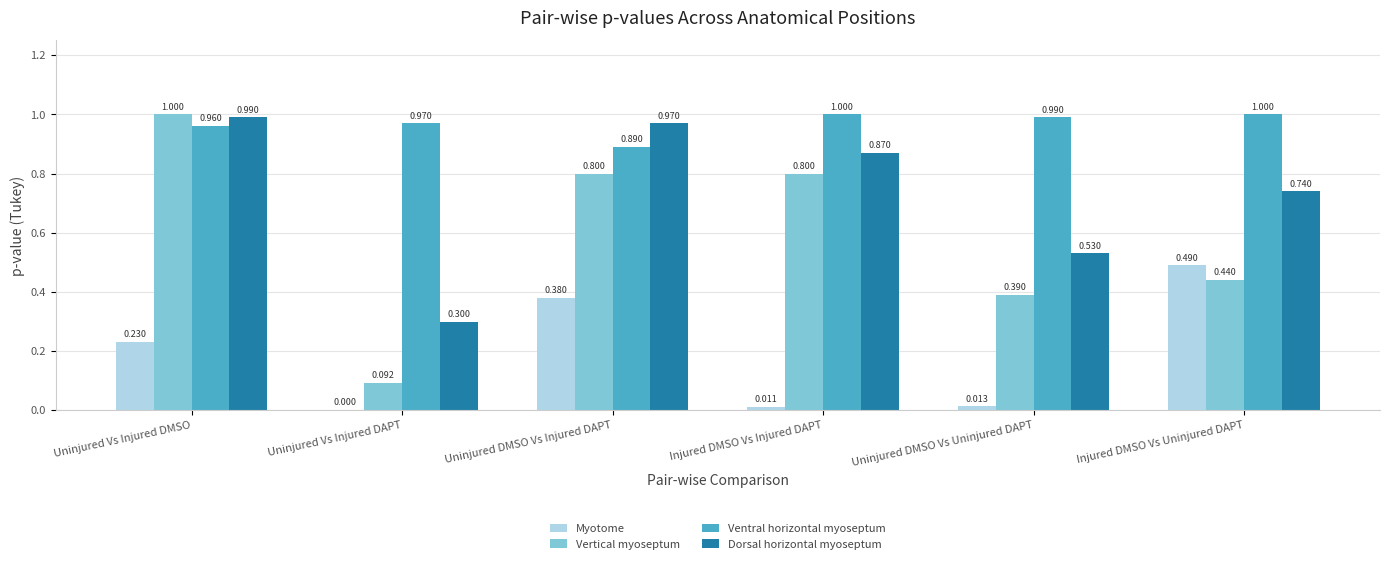

What is the total value across all series at Uninjured DMSO Vs Uninjured DAPT?

1.9